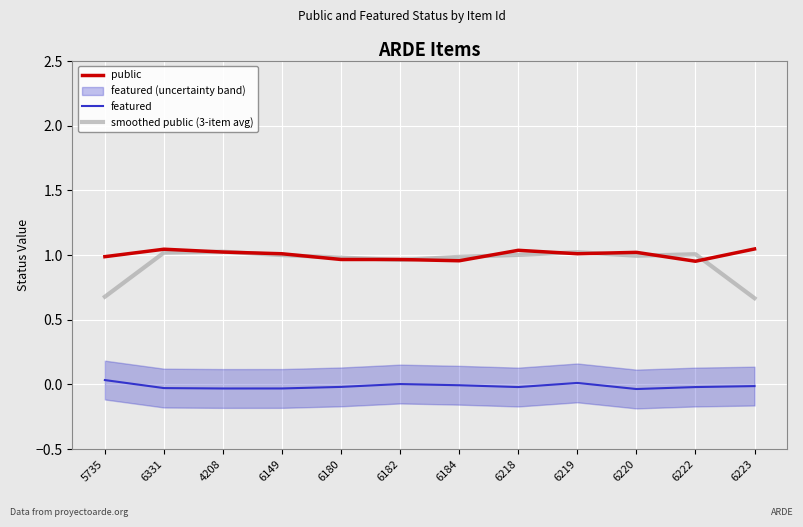

What position from the right is 6149?

9